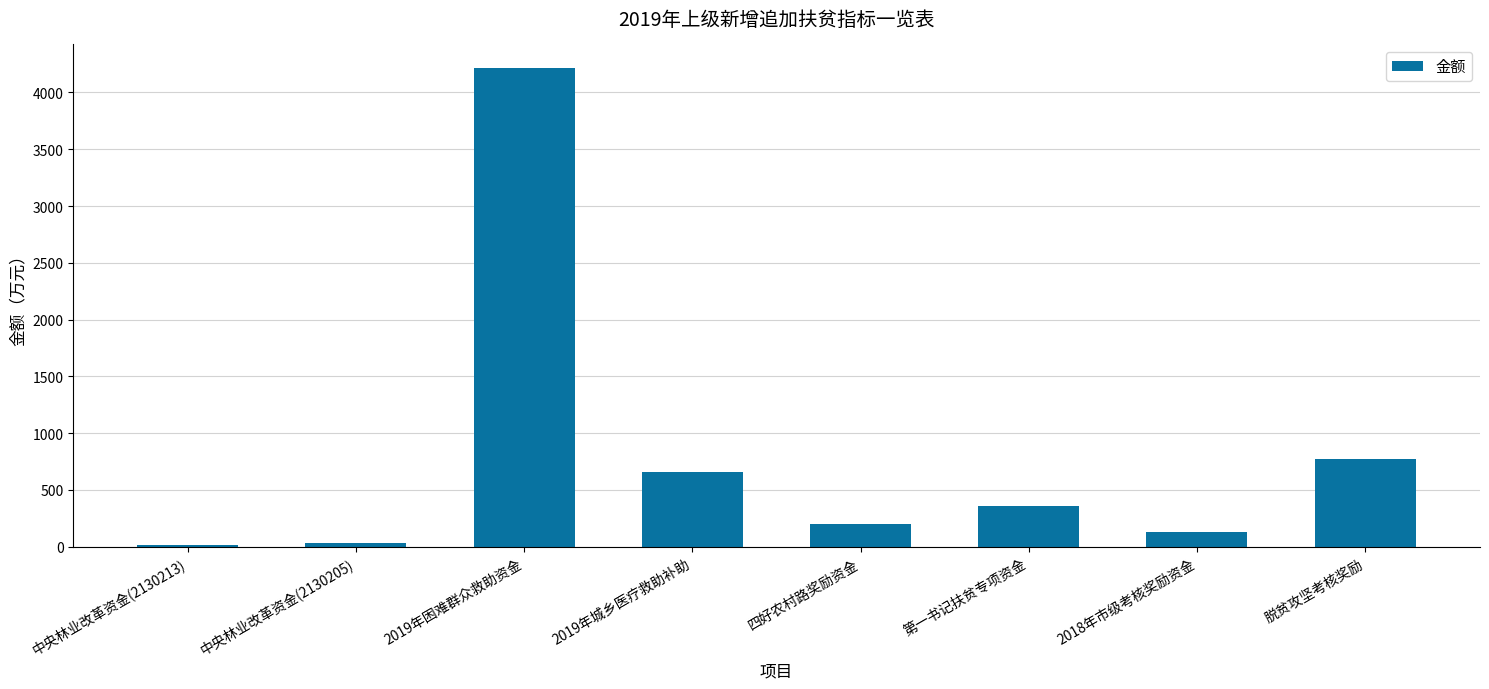

What is the change in value from 中央林业改革资金(2130205) to 2019年城乡医疗救助补助?

+626.6